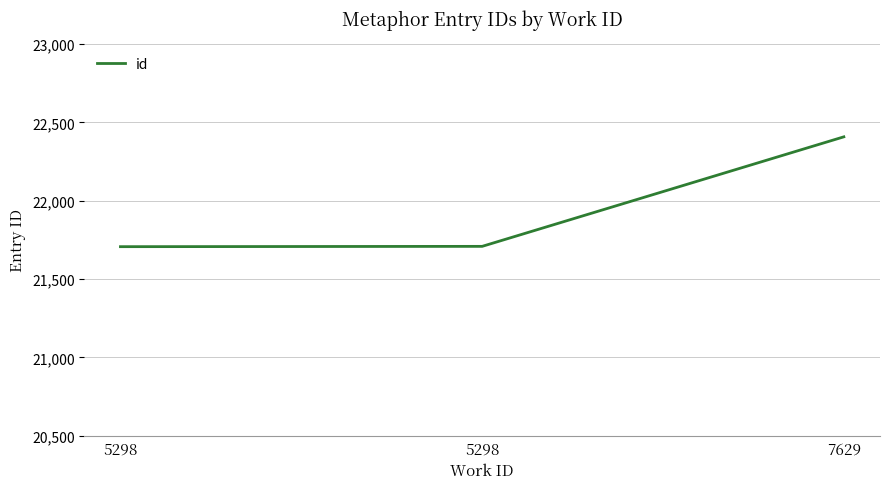

How many distinct data groups are displayed?

1